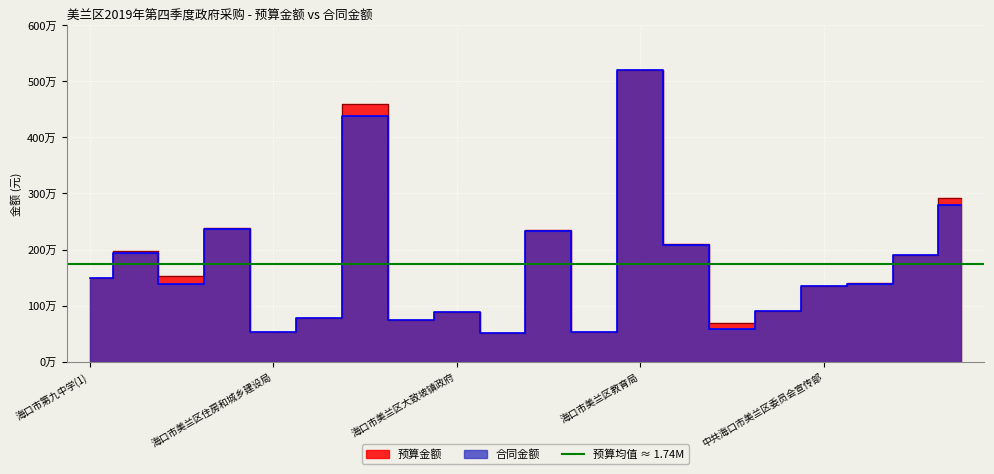

Is the value of 预算金额 at 海口市第七中学 greater than the value of 合同金额 at 海口市三江中学?

Yes